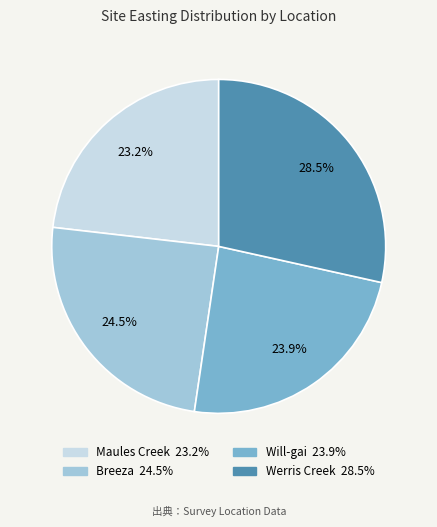

Does Breeza represent more than half of the total?

No